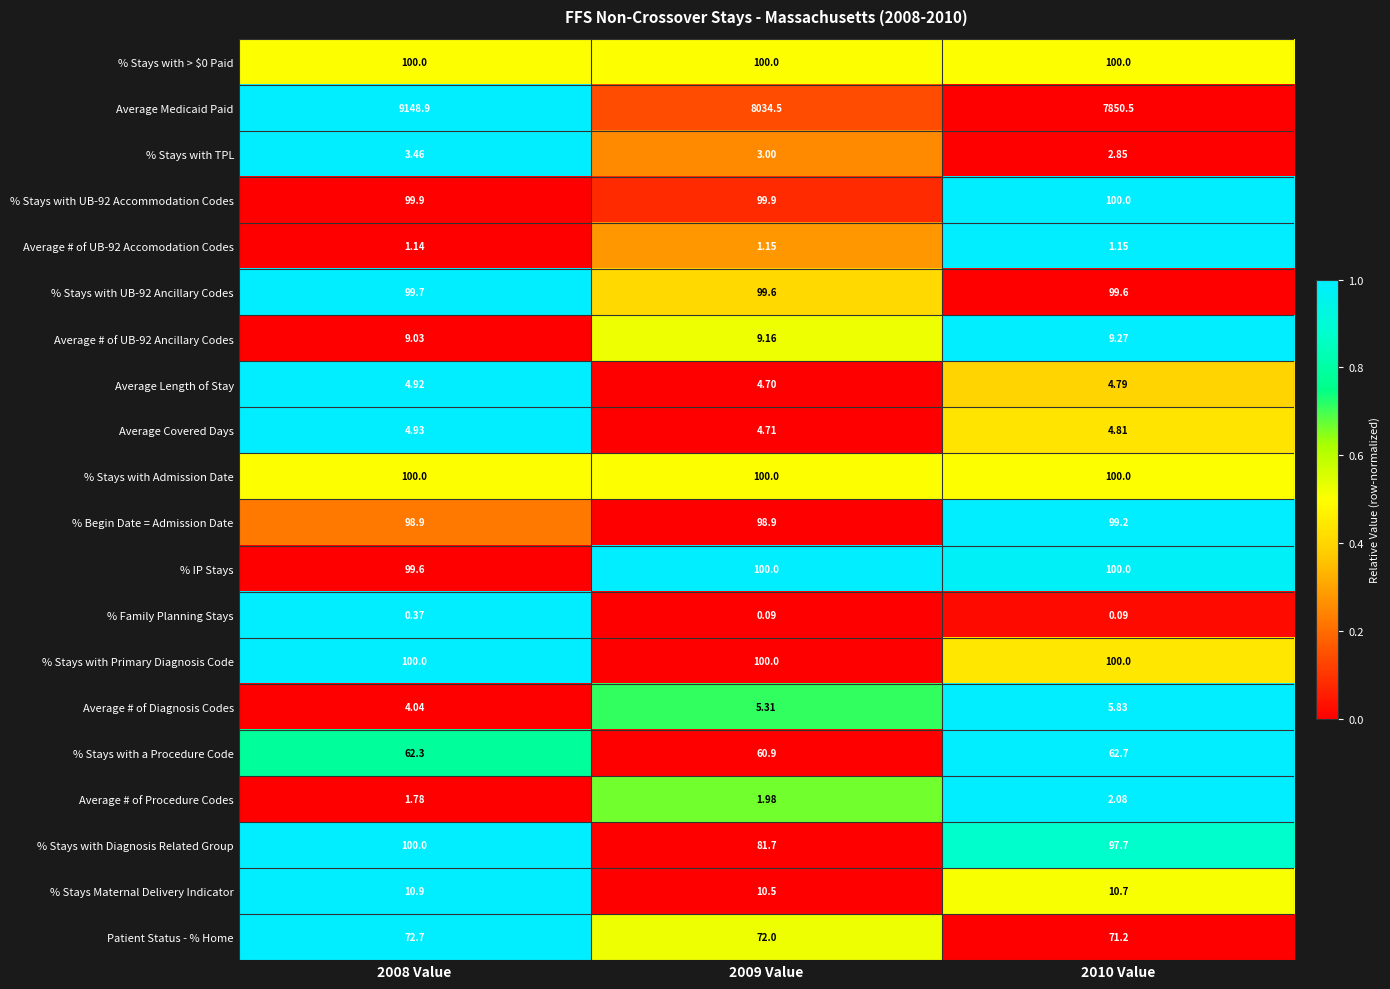

How many series are shown in this chart?

20